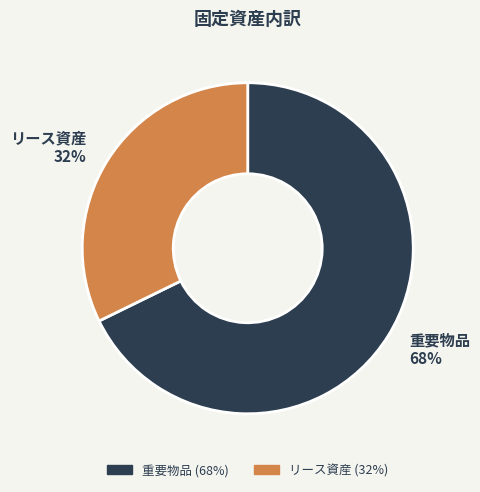

Approximately how many times larger is the value at リース資産 32% compared to 重要物品 68%?

0.5